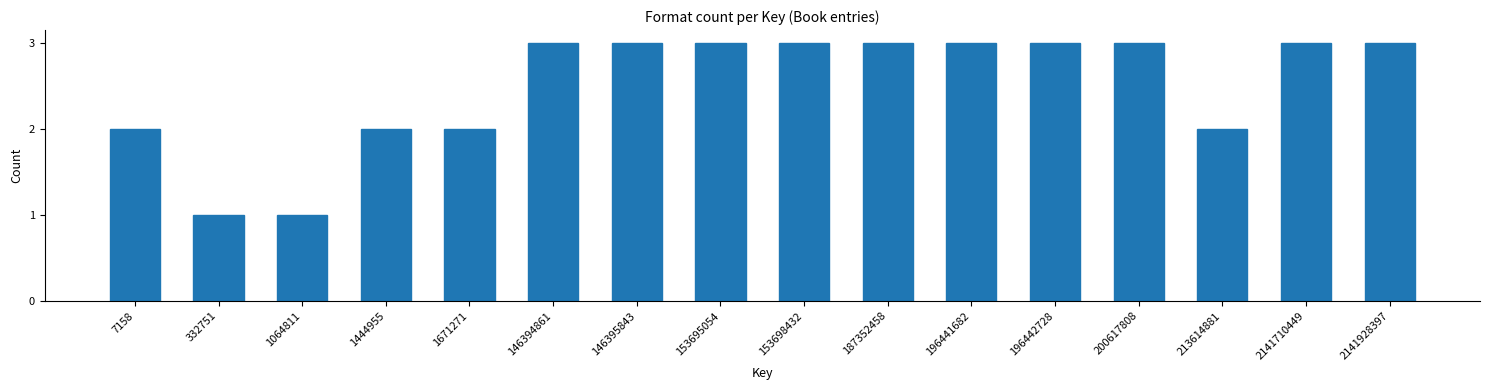

Reading left to right, extract all data points from this chart.

2	1	1	2	2	3	3	3	3	3	3	3	3	2	3	3